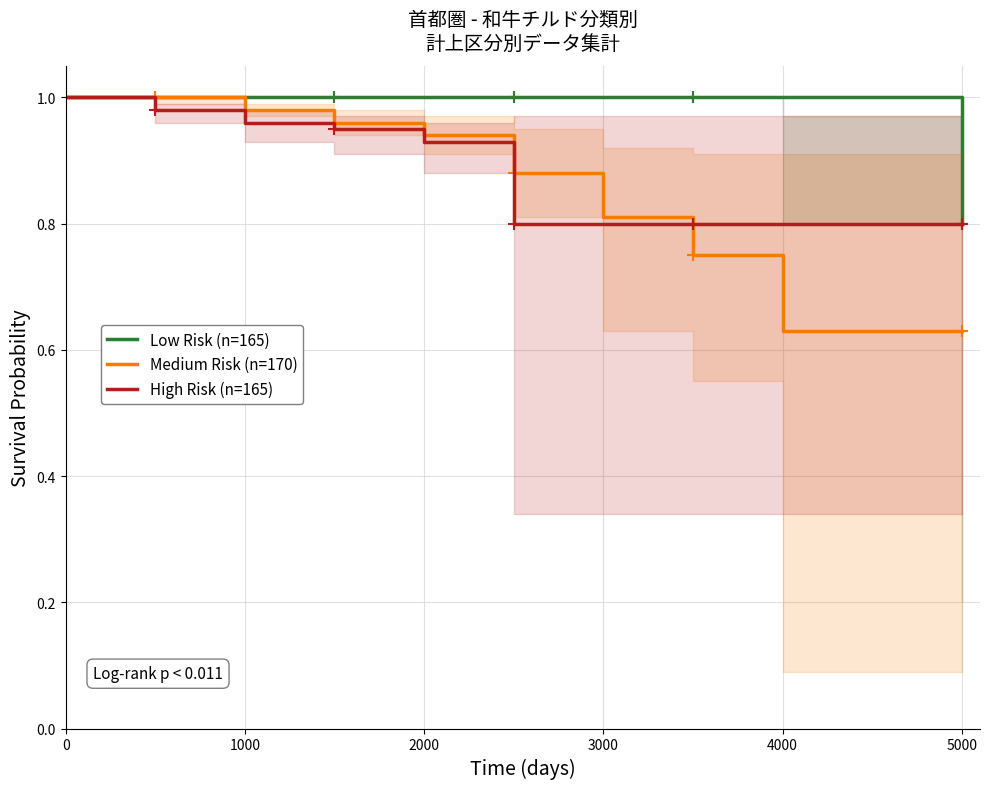

Reading left to right, transcribe all the data shown in this chart.

Low Risk (n=165): 1.0	1.0	1.0	1.0	1.0	1.0	1.0	1.0	1.0	0.8
Medium Risk (n=170): 1.0	1.0	1.0	1.0	0.9	0.9	0.8	0.8	0.6	0.6
High Risk (n=165): 1.0	1.0	1.0	0.9	0.9	0.8	0.8	0.8	0.8	0.8